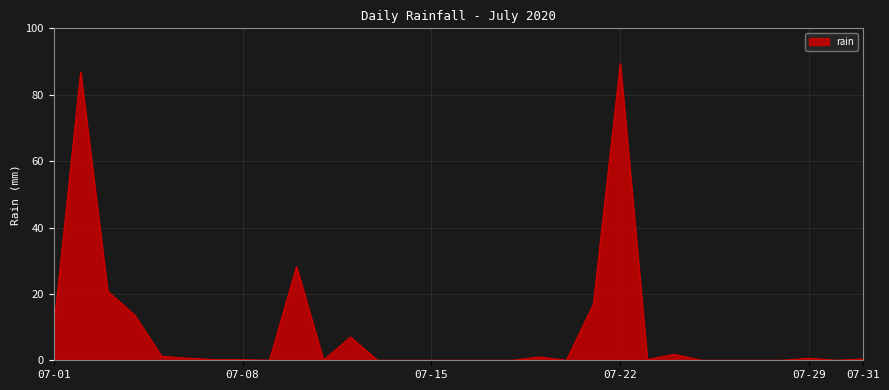

What is the difference between the maximum and minimum values?

89.4